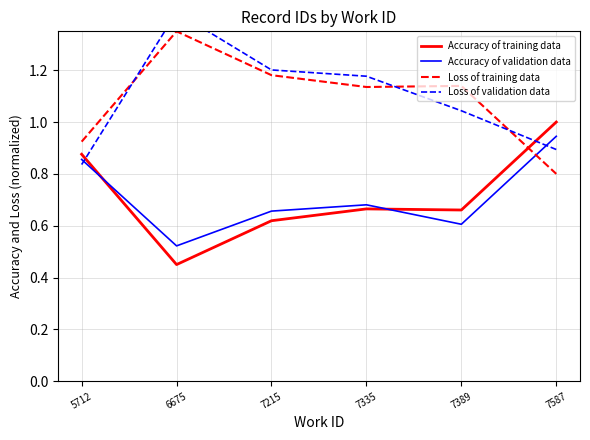

Where is the first local maximum for Loss of training data?

6675